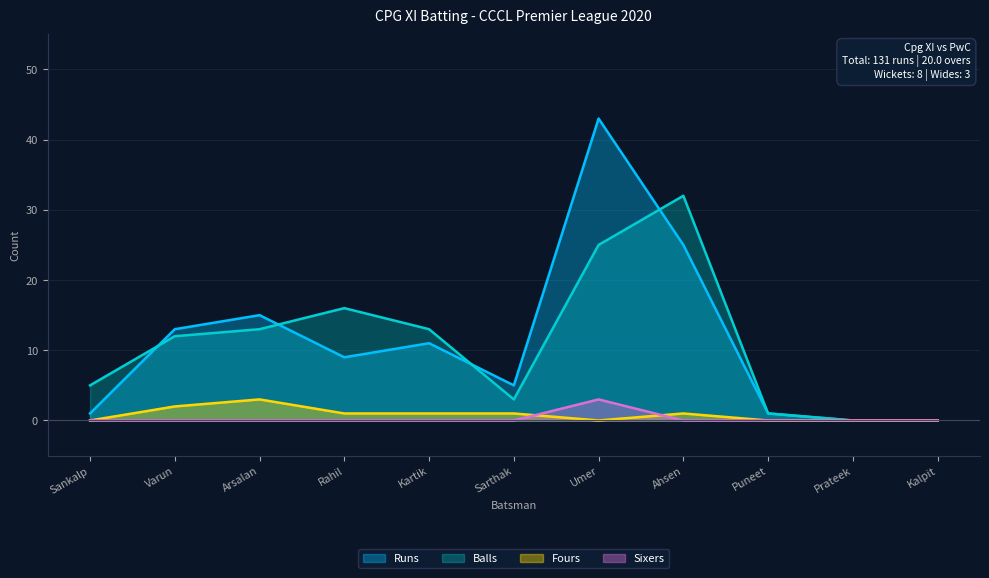

What is the sum of the Runs values at Kartik and Sarthak?

16